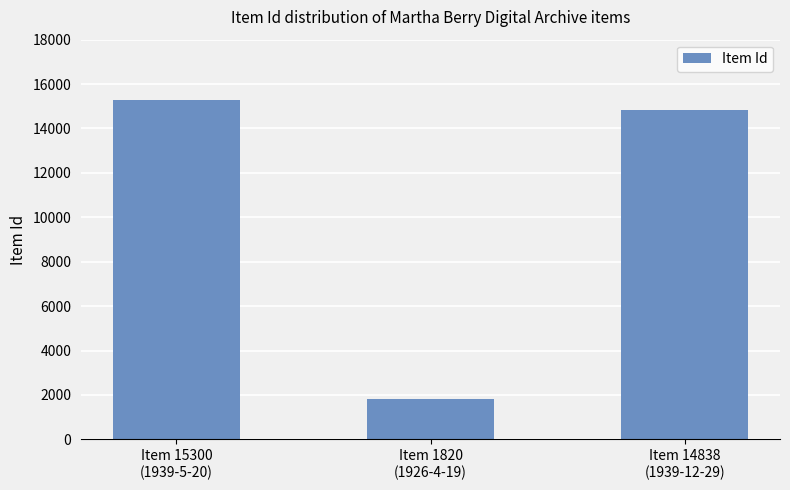

Rank the categories by value from highest to lowest.

Item 15300
(1939-5-20), Item 14838
(1939-12-29), Item 1820
(1926-4-19)